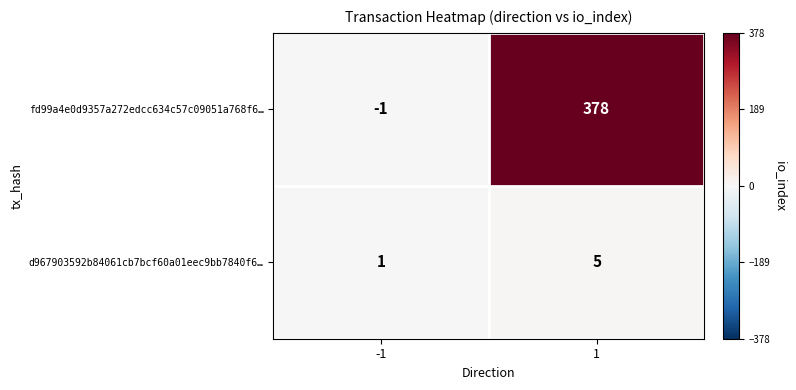

How many positive values does the fd99a4e0d9357a272edcc634c57c09051a768f6… series have?

1